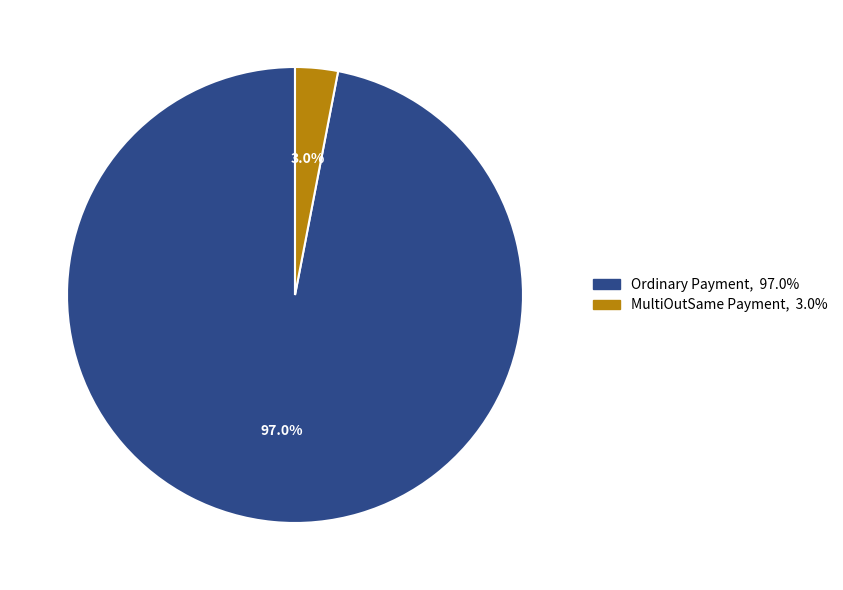

What percentage is the MultiOutSame Payment slice, to the nearest percent?

3%